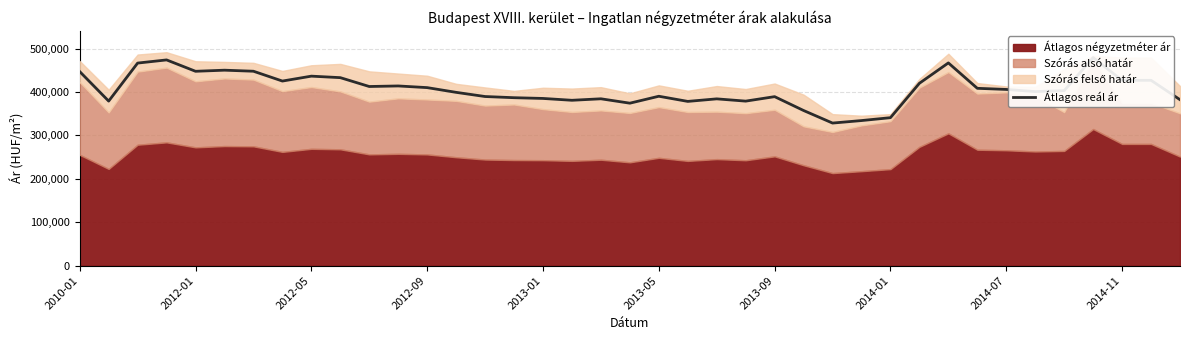

Is it true that the value at 37 is 154450?

False